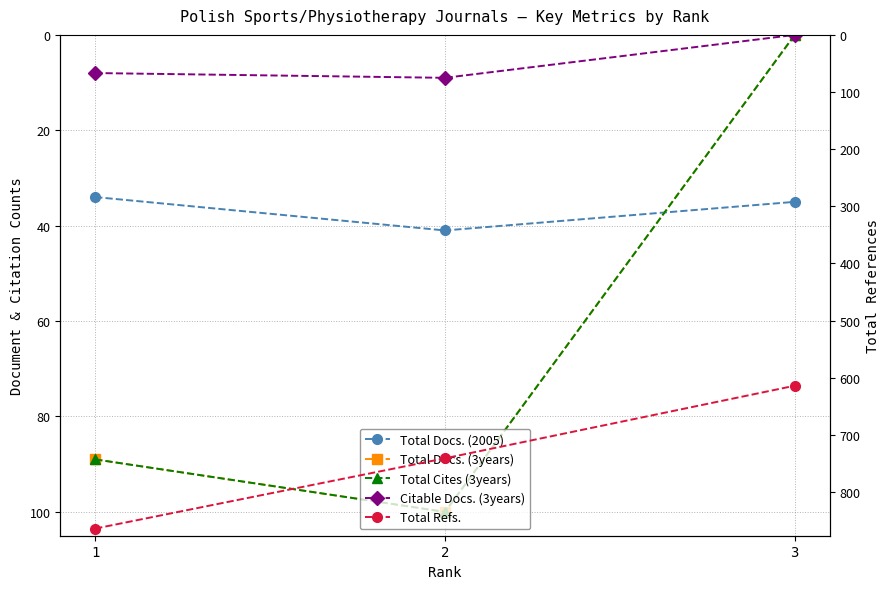

What is the total value across all series at 1?

1084